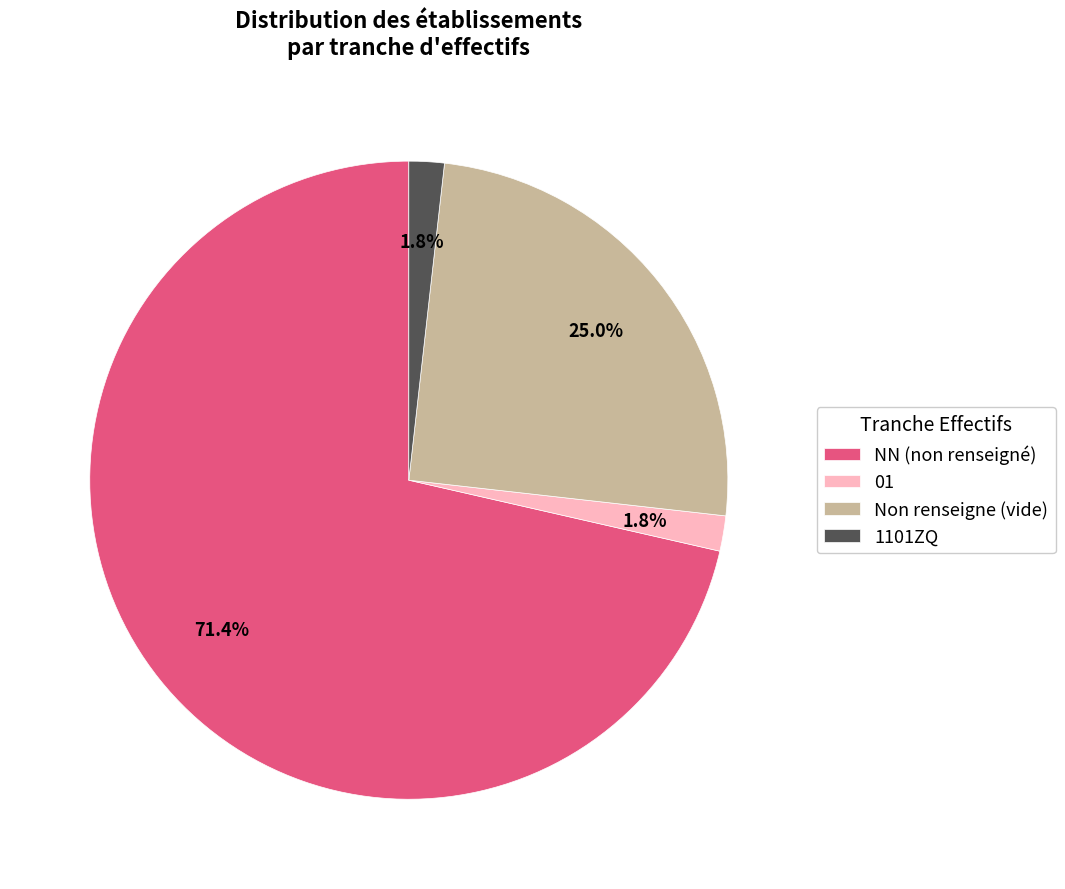

Which category has the biggest portion of the pie?

NN (non renseigné)